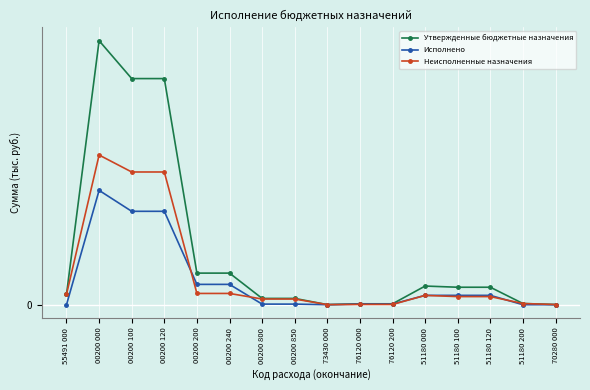

What is the difference between the second highest and minimum values in the Исполнено series?

519.1